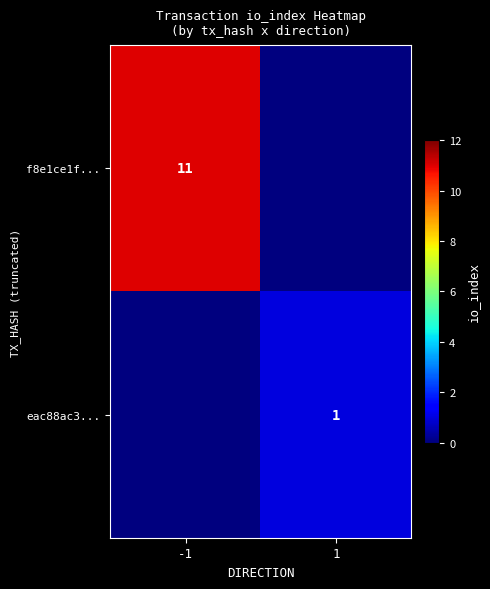

Is the value of f8e1ce1f... at -1 greater than the value of eac88ac3... at 1?

Yes